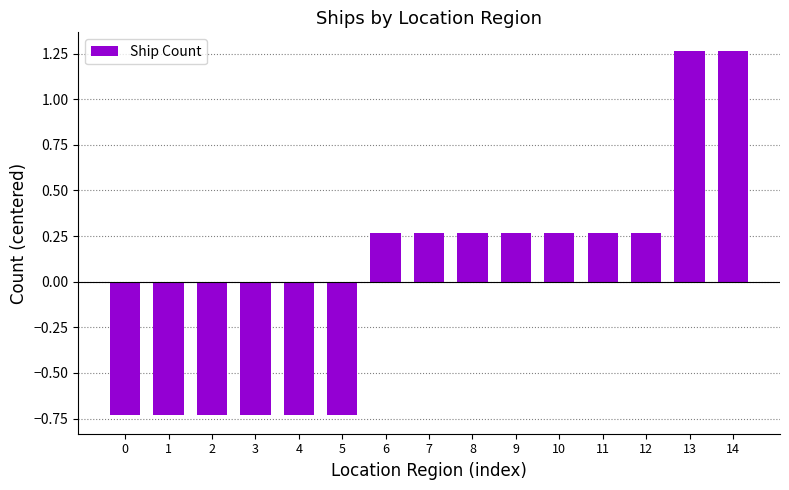

Count the values in the range 0 to 1.

7